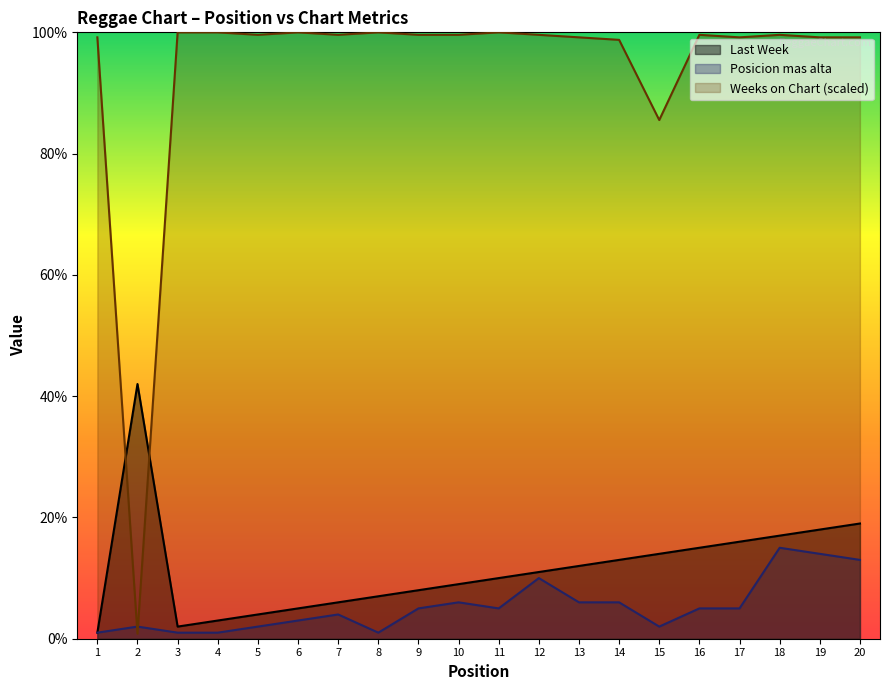

At which label does Weeks on Chart reach its minimum?

2